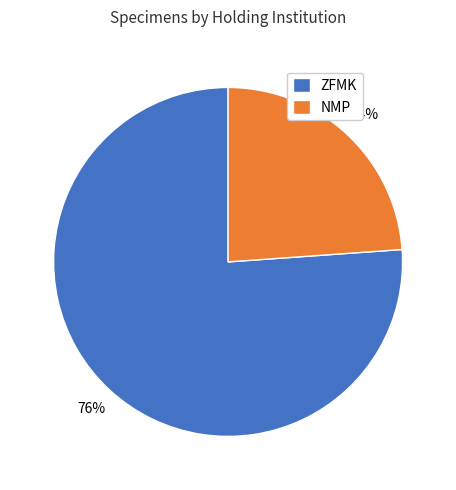

Is it true that ZFMK is 76% of the pie?

True